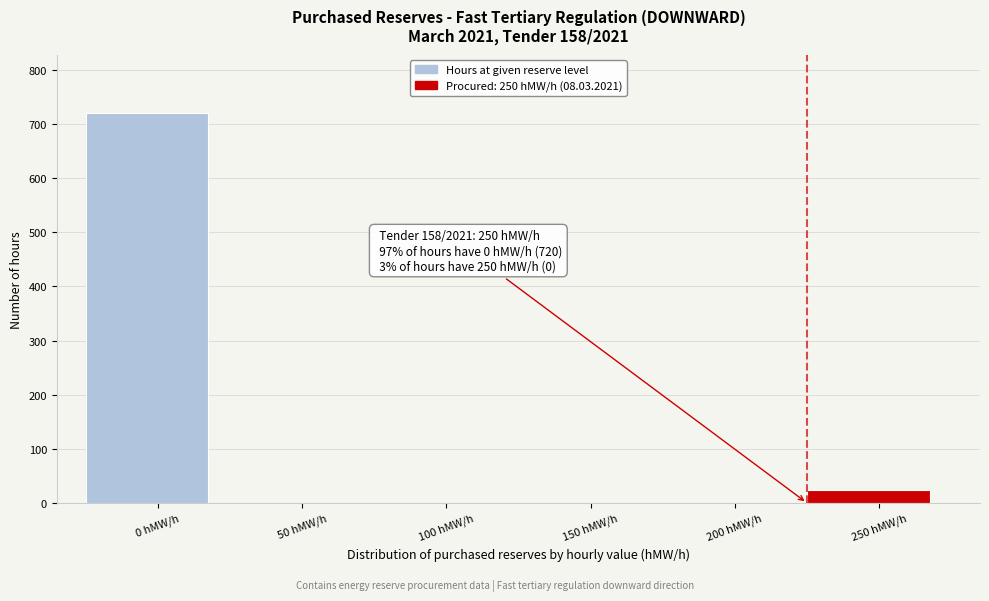

Reading right to left, what are all the values shown in this chart?

250 hMW/h=24	200 hMW/h=0	150 hMW/h=0	100 hMW/h=0	50 hMW/h=0	0 hMW/h=720